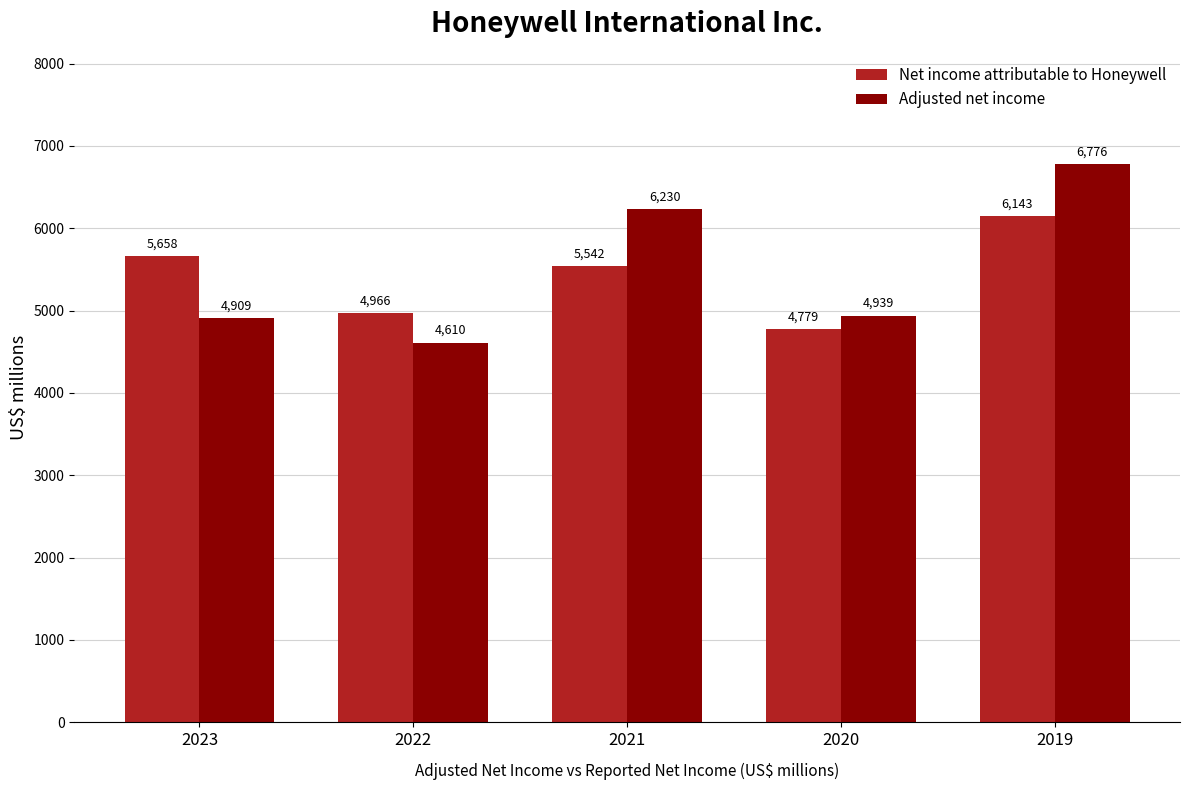

What is the total value across all series at 2023?

10567